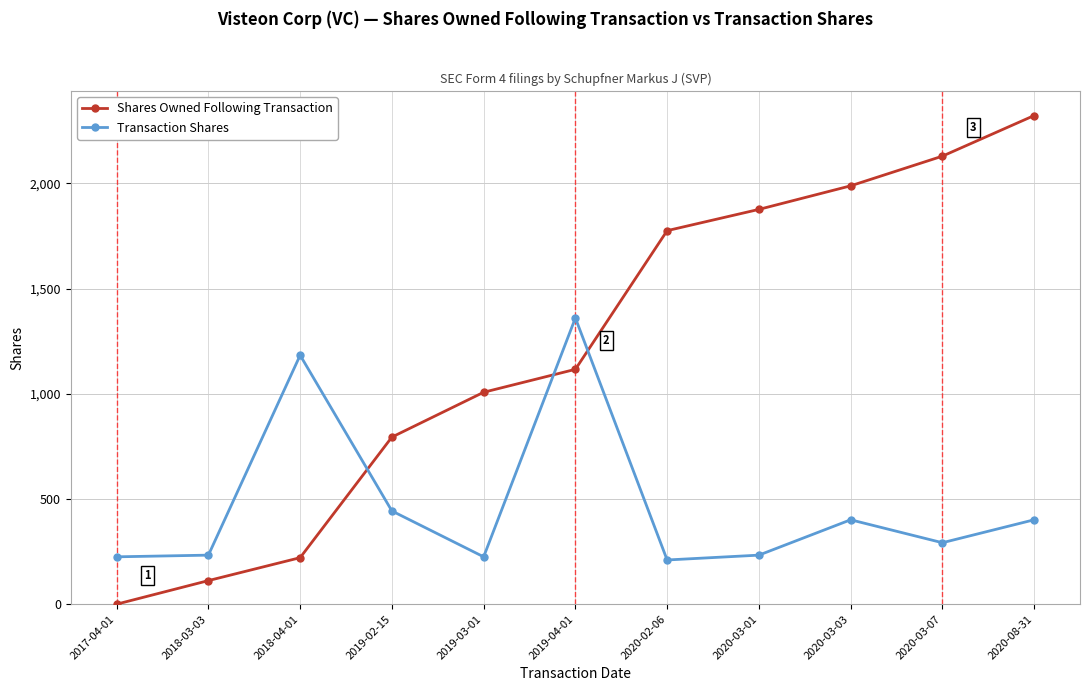

What is the label of the 10th point from the left?

2020-03-07